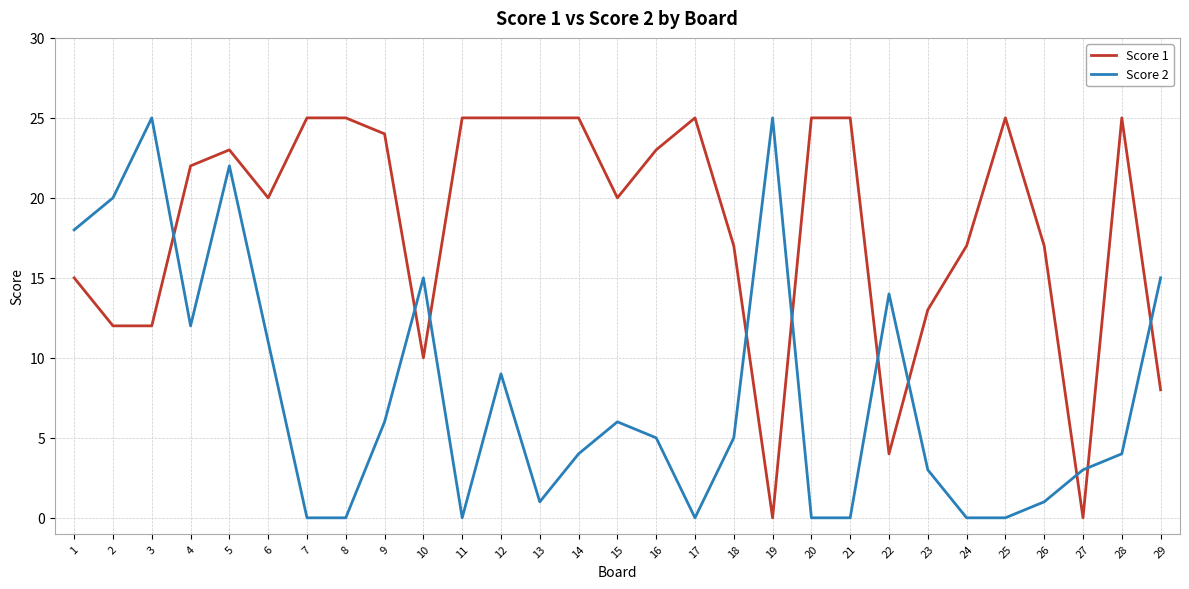

Between 1 and 7, which series saw the biggest shift?

Score 2